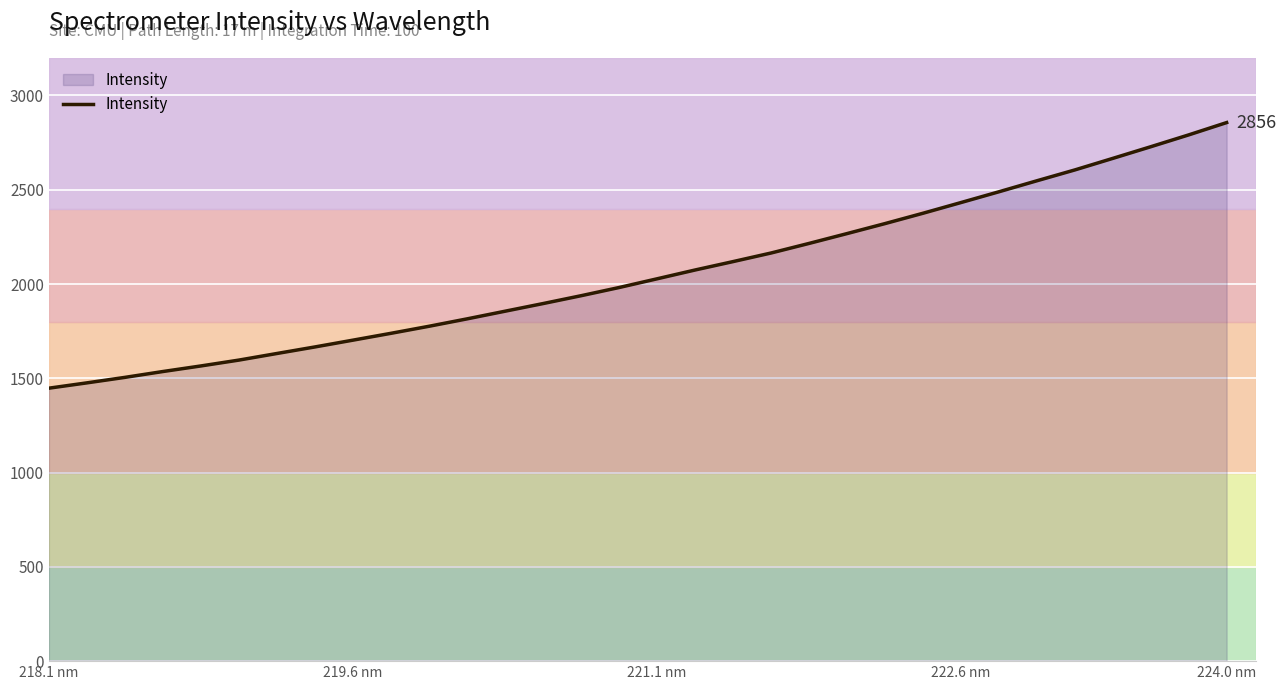

How many lines are shown in the chart?

1